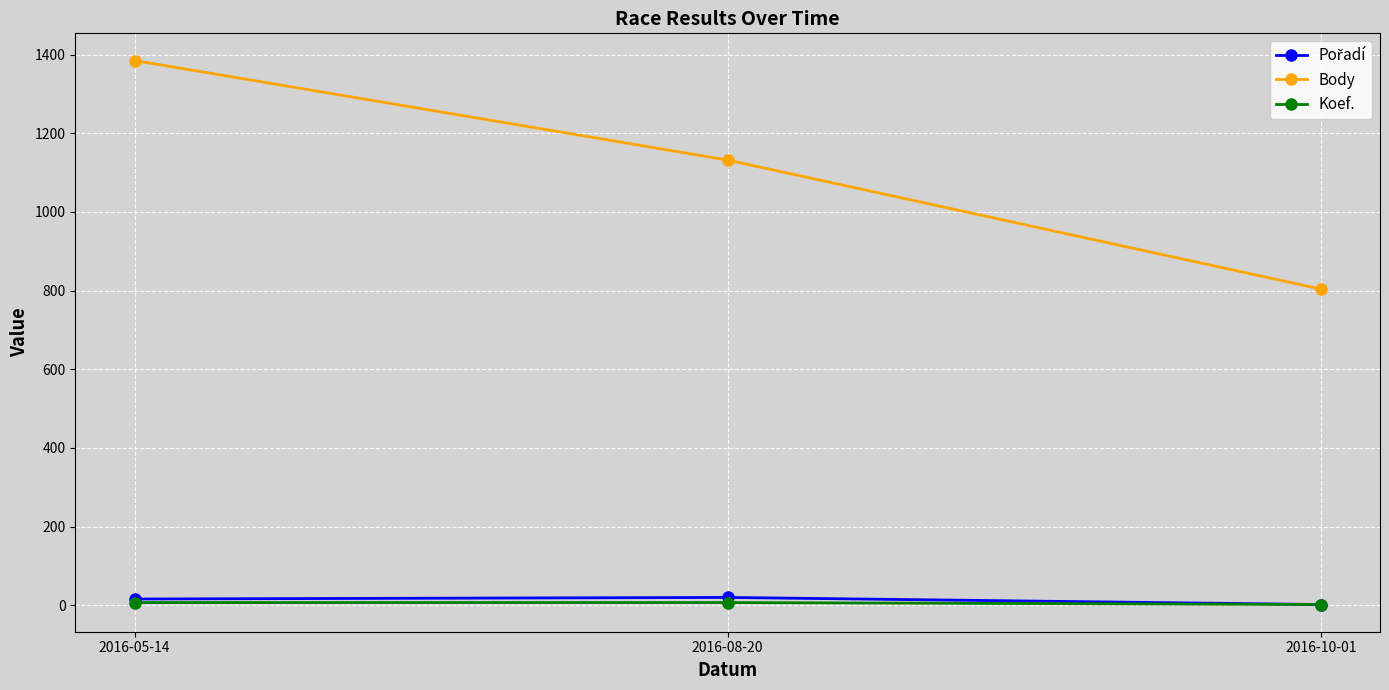

Rank the categories by Body value from highest to lowest.

2016-05-14, 2016-08-20, 2016-10-01